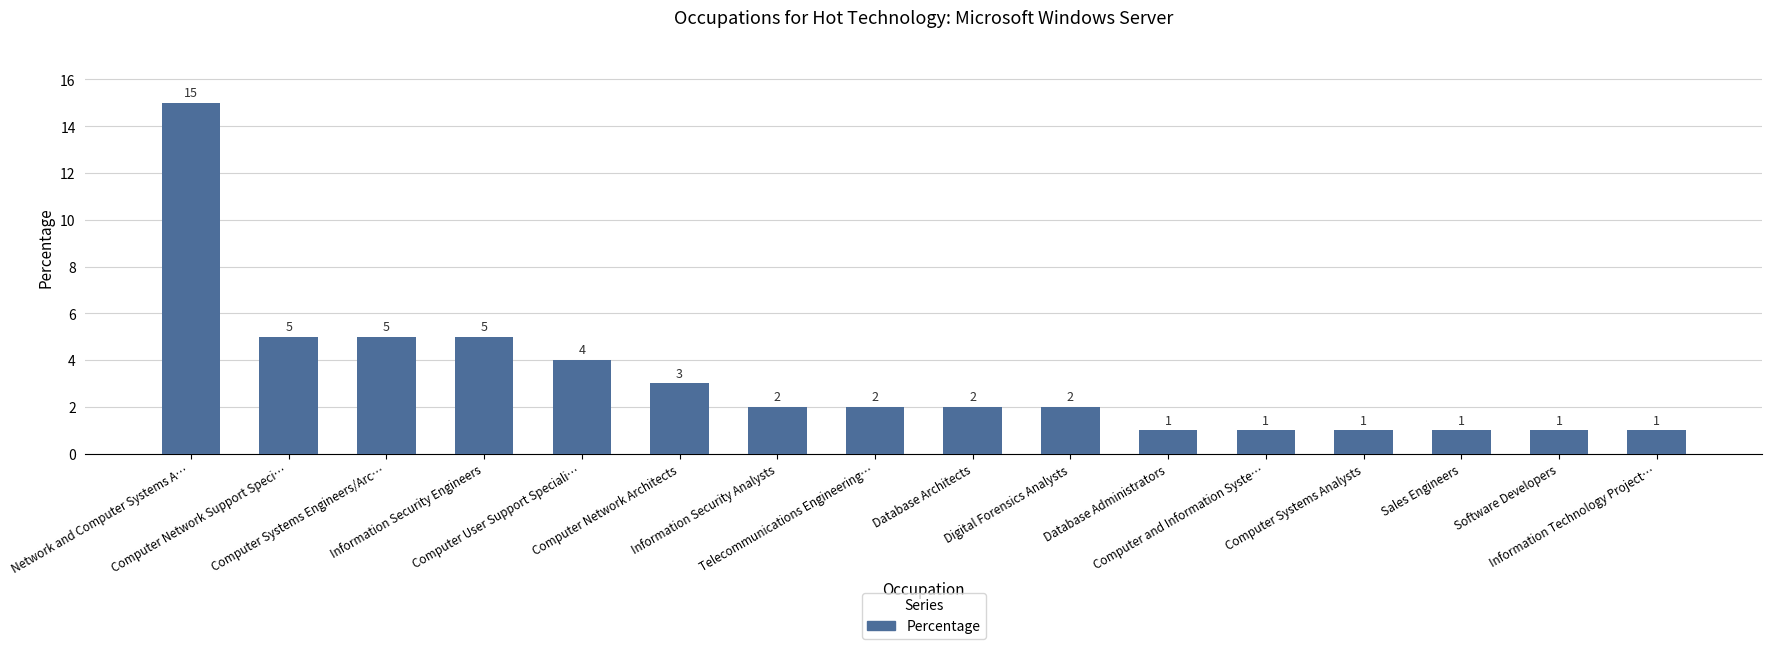

What is the greatest value displayed?

15